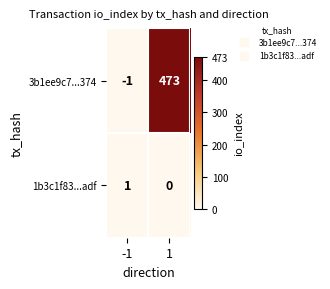

What is the average value of the 3b1ee9c7...374 series?

236